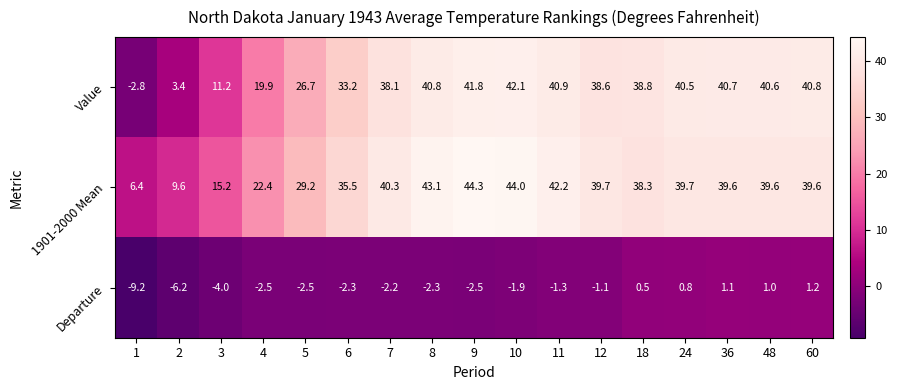

What is the spread (max minus min) of values at 2?

15.8